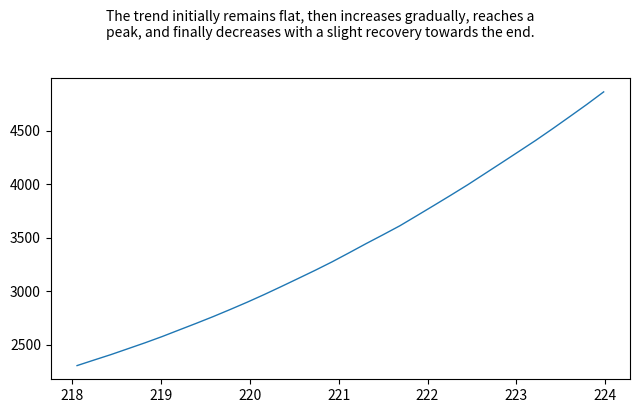

What is the smallest value displayed?

2303.7